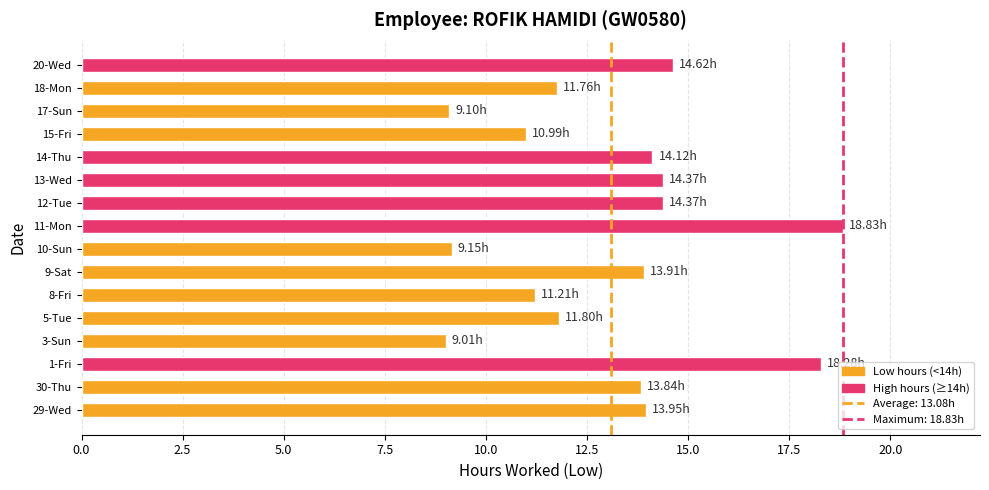

What is the difference between the maximum and minimum values?

9.8